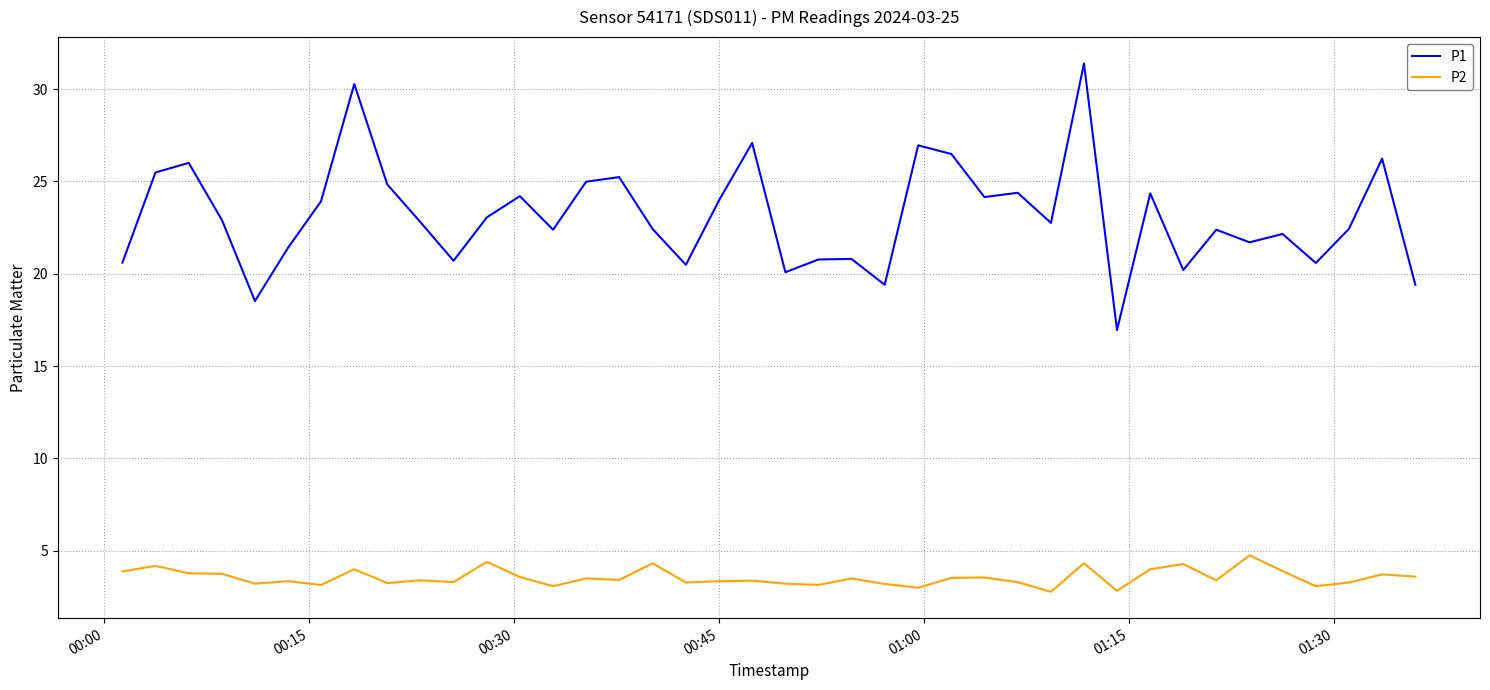

What is the minimum value shown in the chart?

2.8